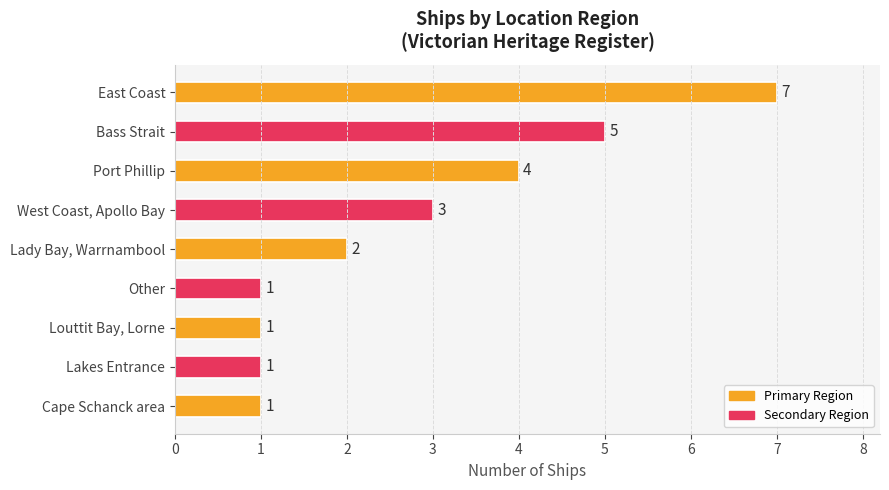

What value does the data have at Port Phillip?

4